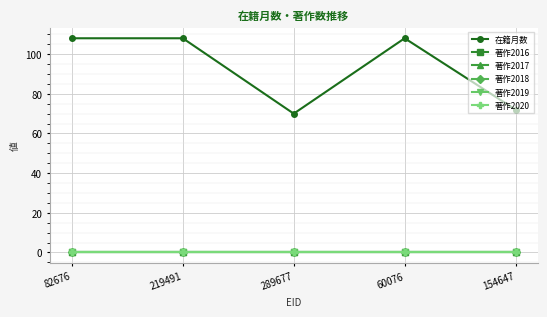

True or false: 著作2019 and 著作2017 cross at least once.

False